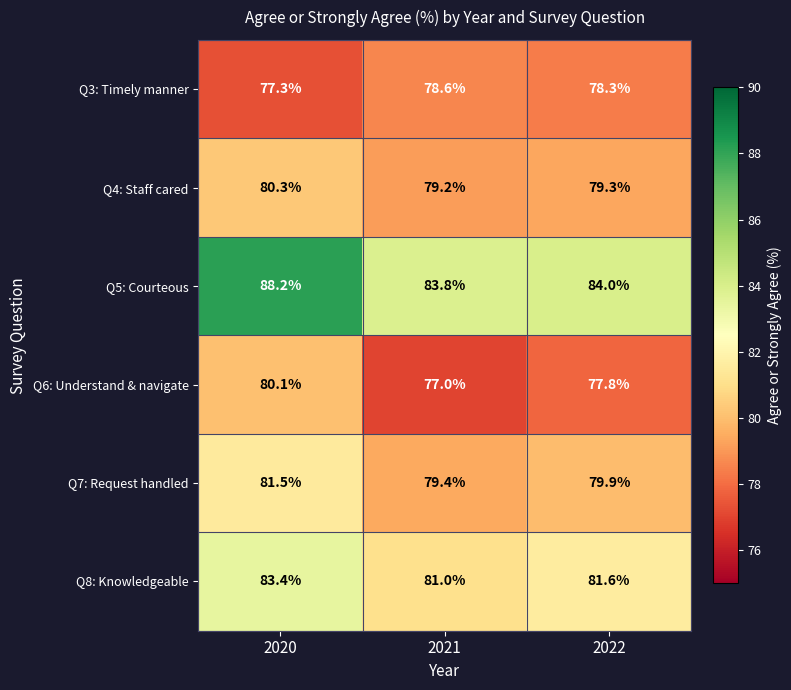

What value does the Q5: Courteous series have at 2022?

84.0